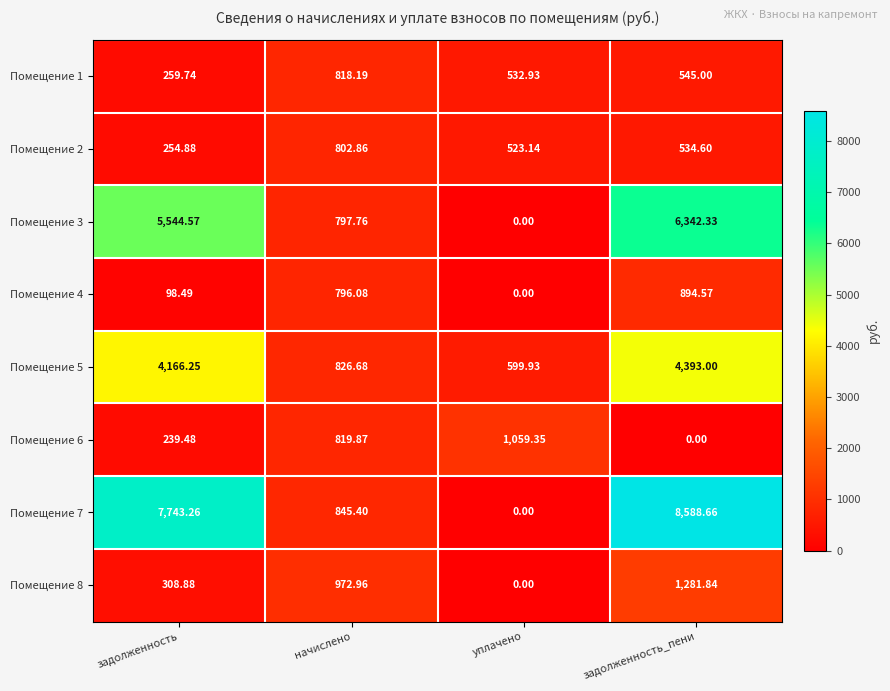

At which label is Помещение 7 closest to 4294?

начислено